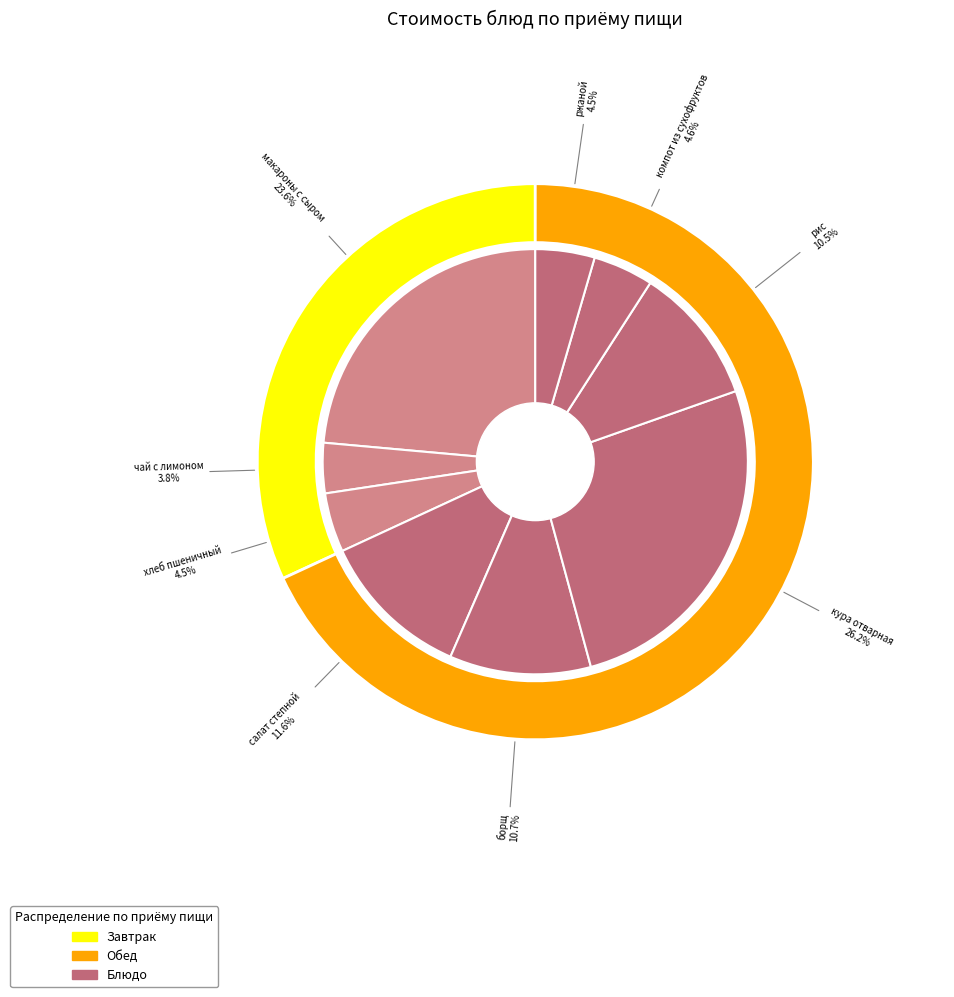

How many slices are in this pie chart?

9